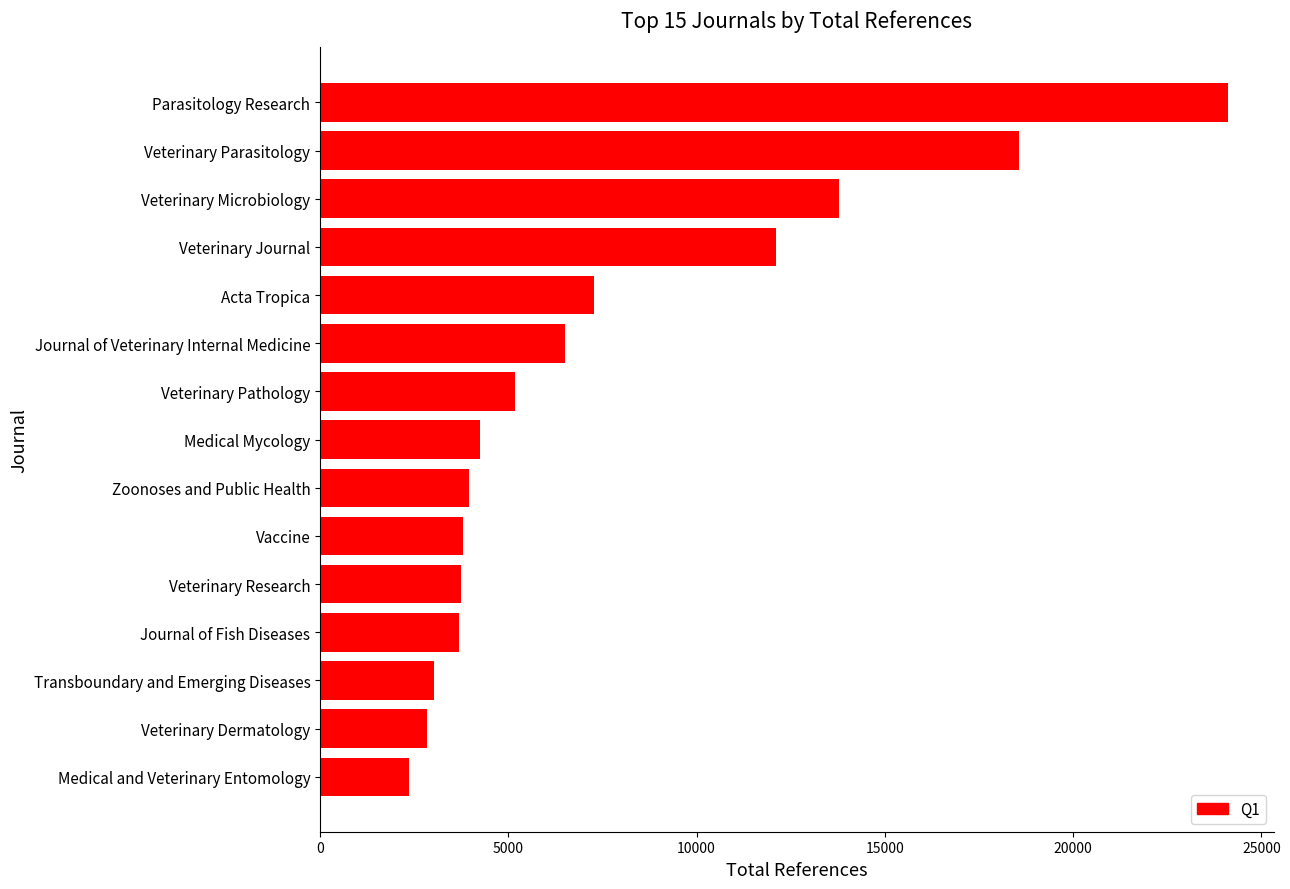

What is the ratio of the value at Transboundary and Emerging Diseases to the value at Medical and Veterinary Entomology?

1.3